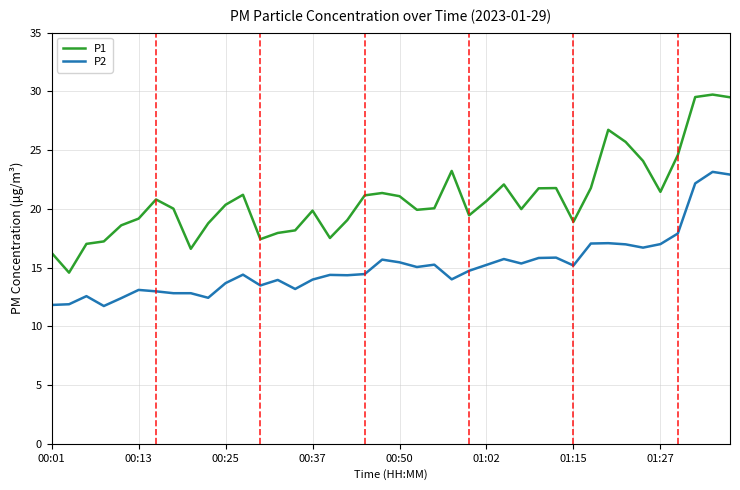

Which series has the widest spread of values?

P1